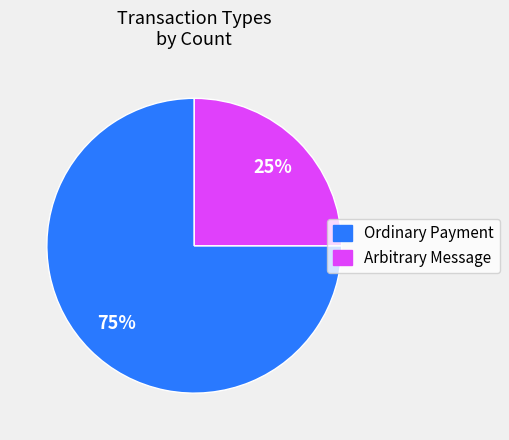

Is there a majority slice in this chart?

Yes